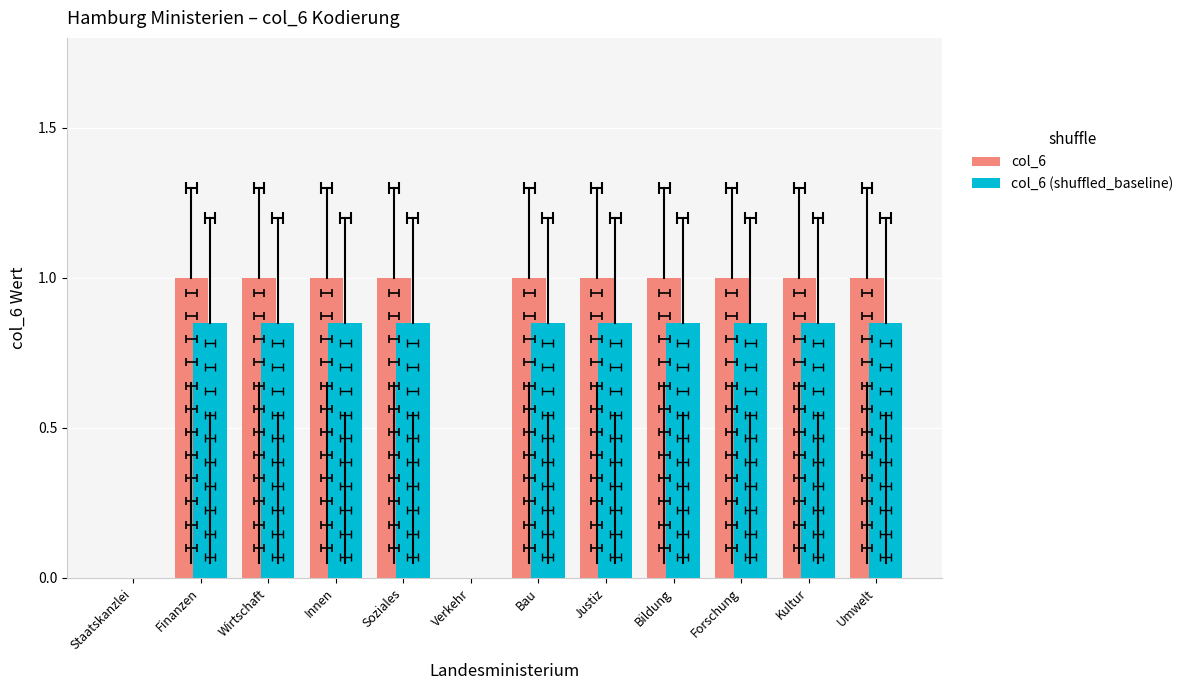

Which series has the widest spread of values?

col_6